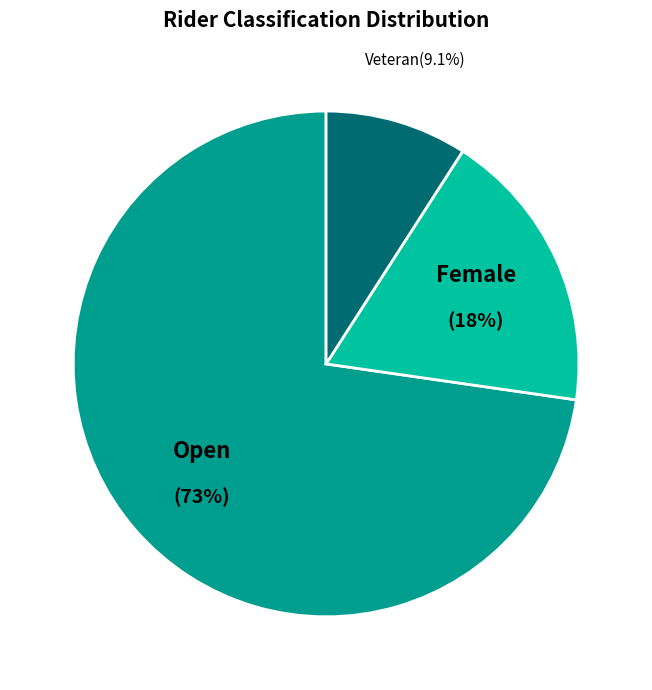

Which category has the biggest portion of the pie?

Open